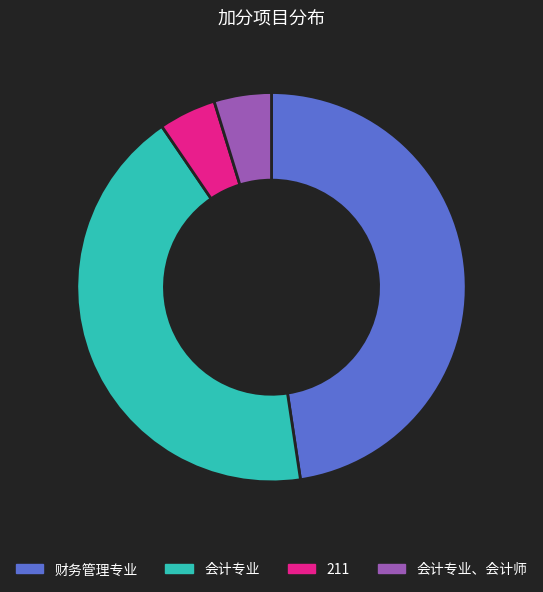

What is the largest slice in the pie chart?

财务管理专业